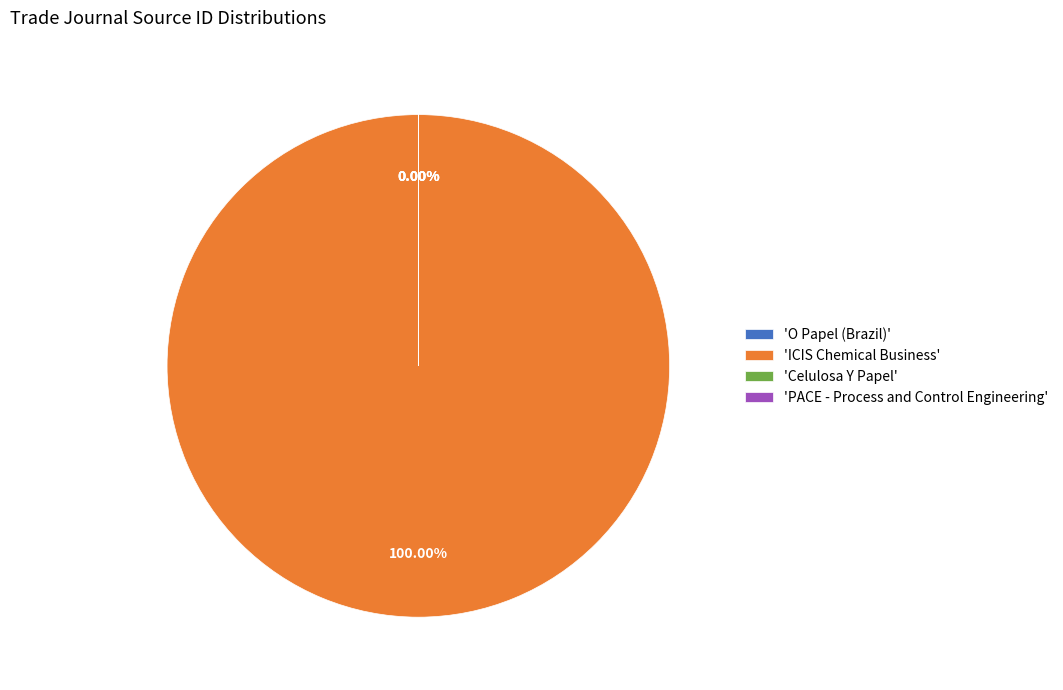

What is the smallest slice in the pie chart?

PACE - Process and Control Engineering